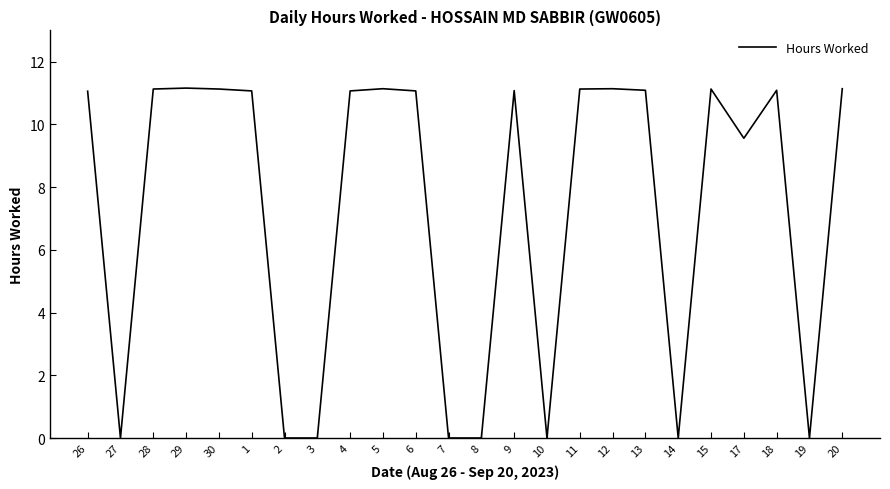

What is the maximum value shown in the chart?

11.2